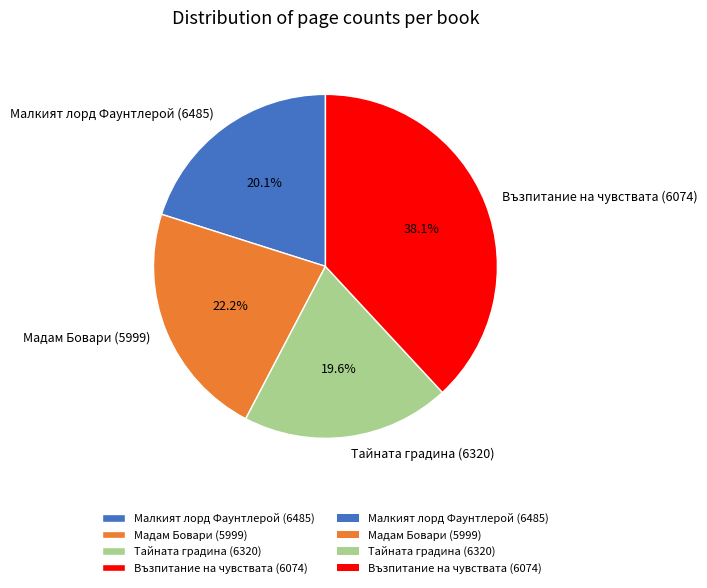

Is there a majority slice in this chart?

No